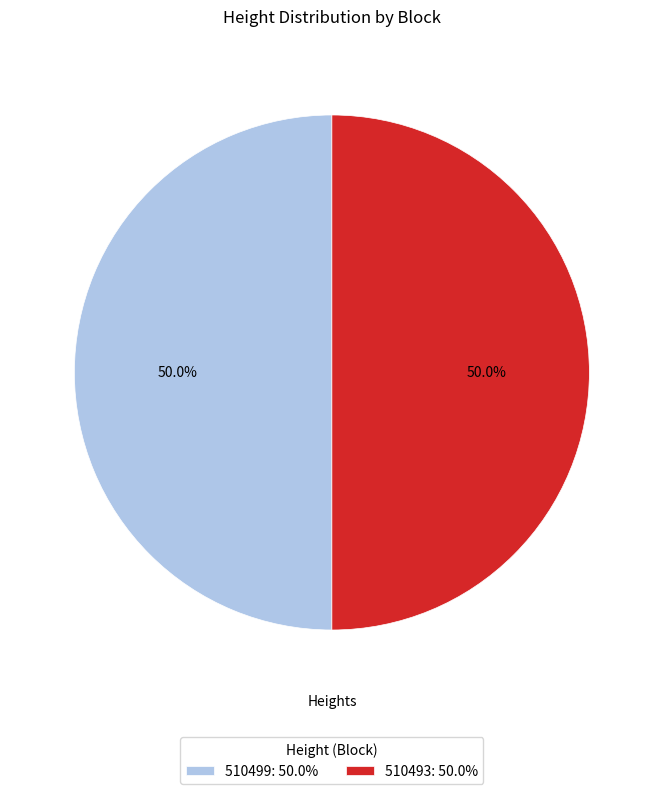

Approximately how many times larger is the value at 510493: 50.0% compared to 510499: 50.0%?

1.0